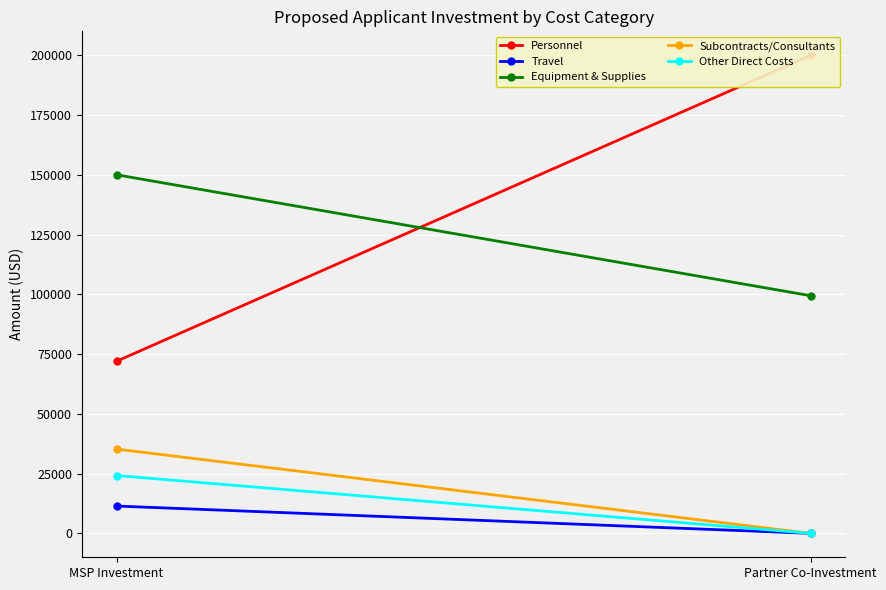

Between MSP Investment and Partner Co-Investment, which is larger?

Partner Co-Investment